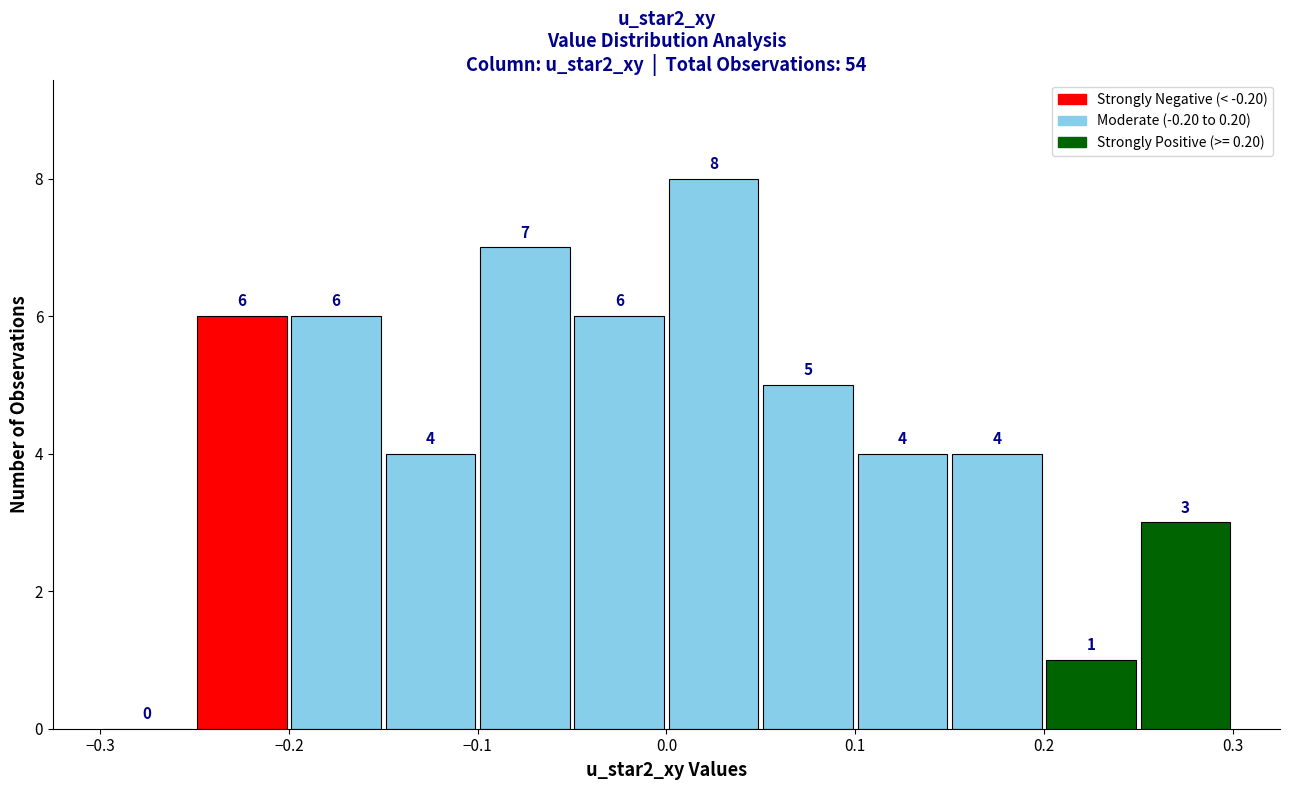

Reading left to right, transcribe this chart: for each bar, give the range it covers on the x-axis and its height.

-0.30 to -0.25: 0
-0.25 to -0.20: 6
-0.20 to -0.15: 6
-0.15 to -0.10: 4
-0.10 to -0.05: 7
-0.05 to 0.00: 6
0.00 to 0.05: 8
0.05 to 0.10: 5
0.10 to 0.15: 4
0.15 to 0.20: 4
0.20 to 0.25: 1
0.25 to 0.30: 3